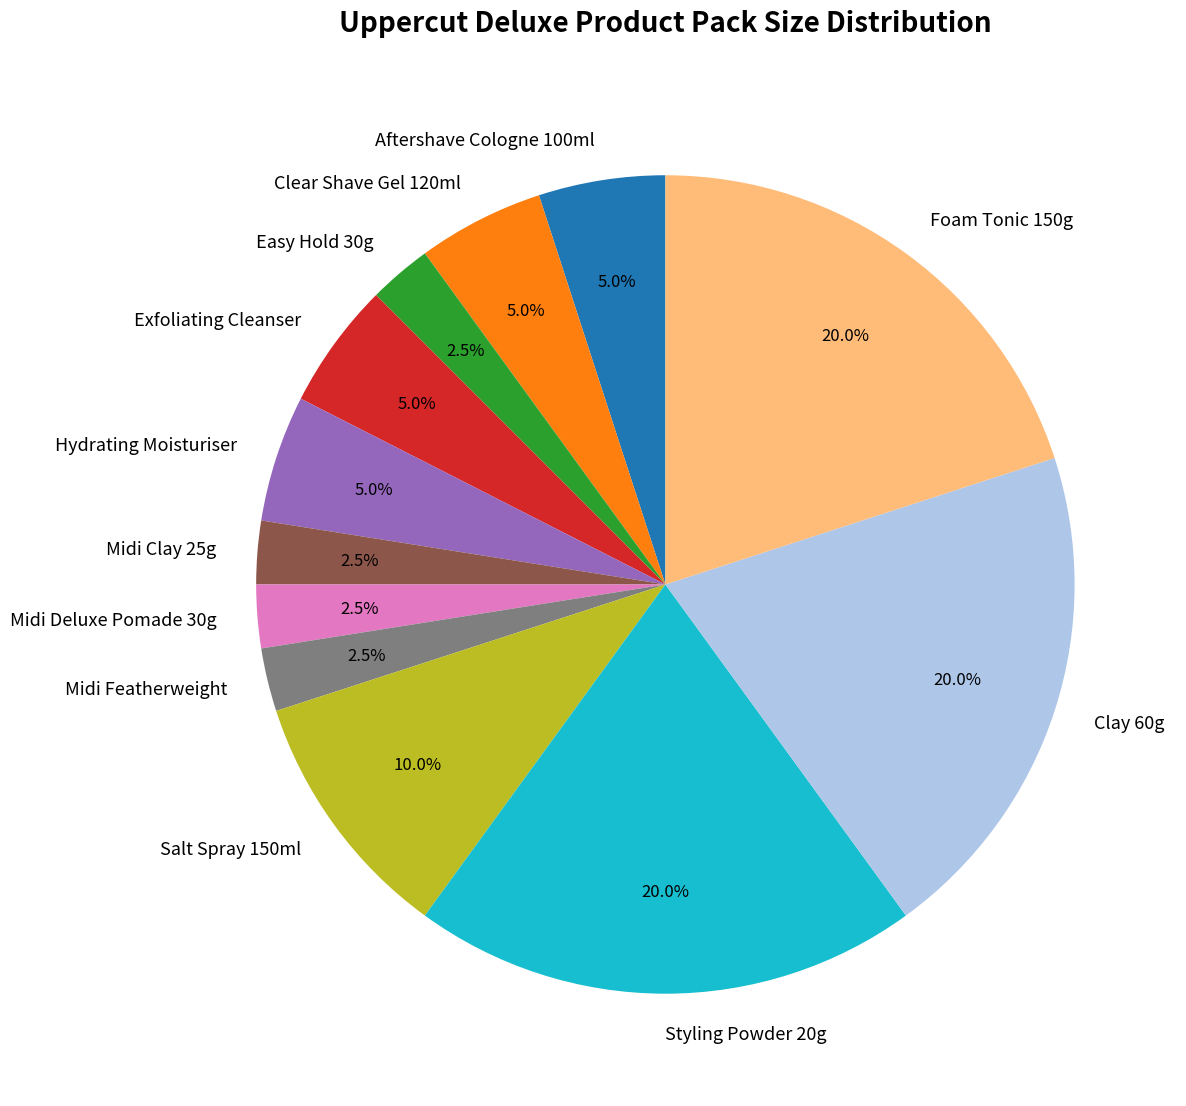

Combined, what portion of the pie is Clear Shave Gel 120ml and Salt Spray 150ml?

15.0%